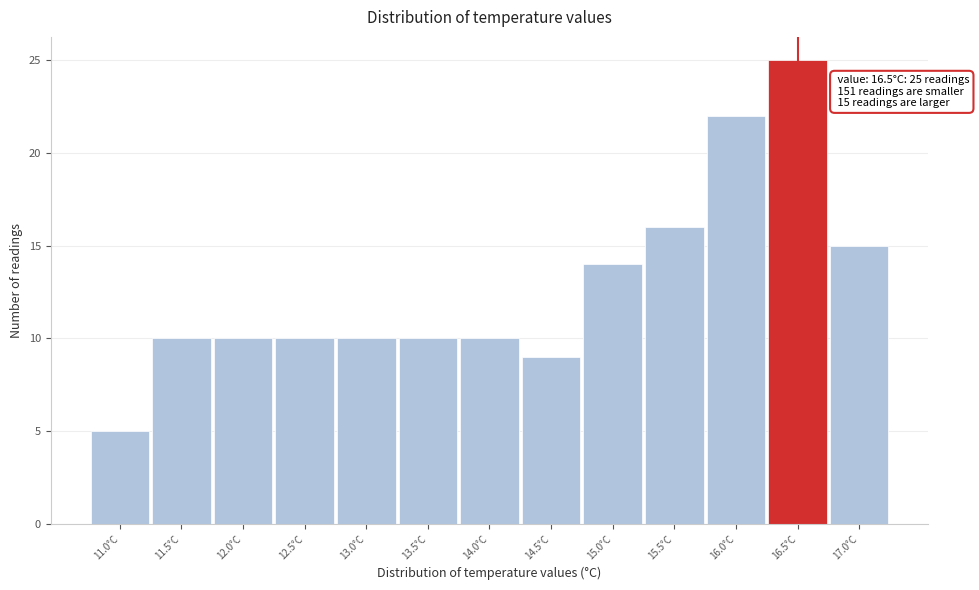

Over which range of the x-axis is the bar tallest?

16.25 to 16.75